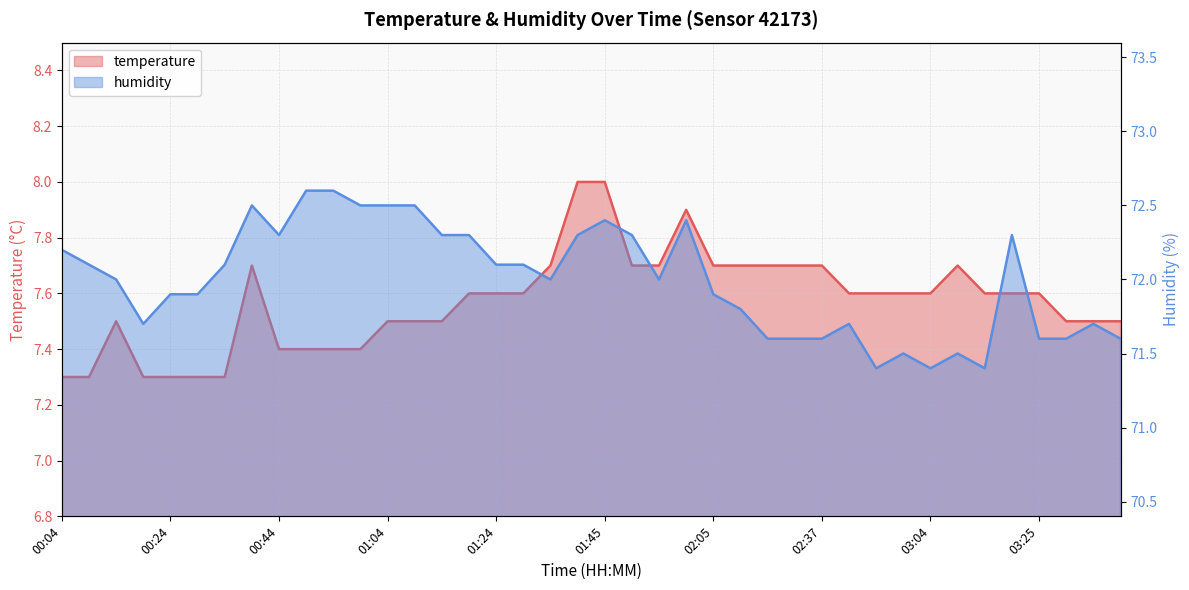

How many temperature values are between 7 and 8?

40